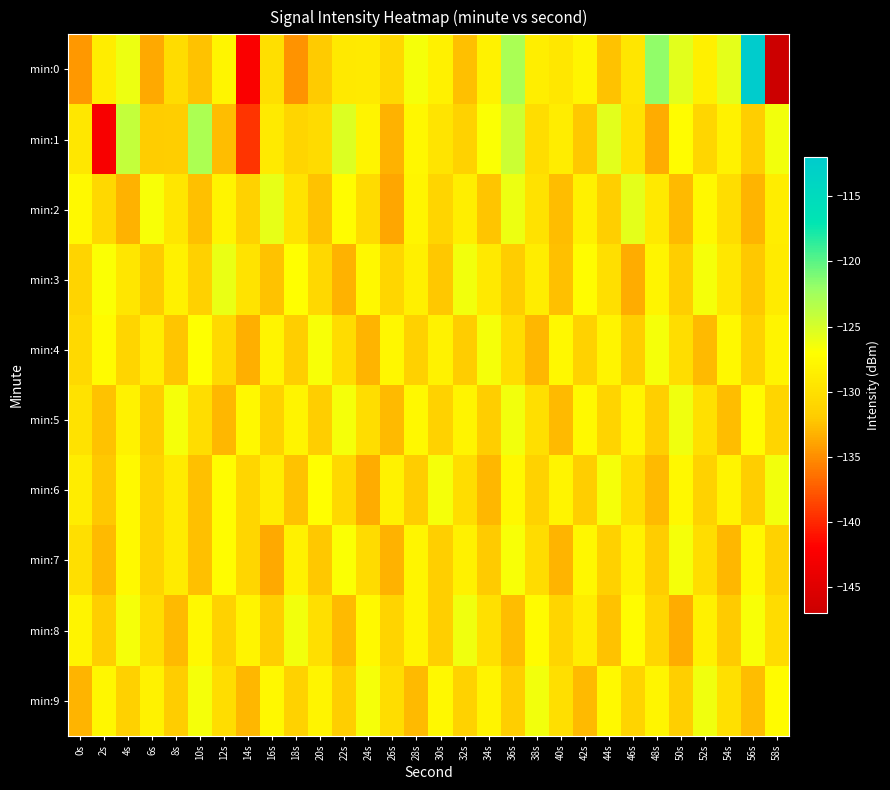

Between 10s and 40s, which is larger?

40s